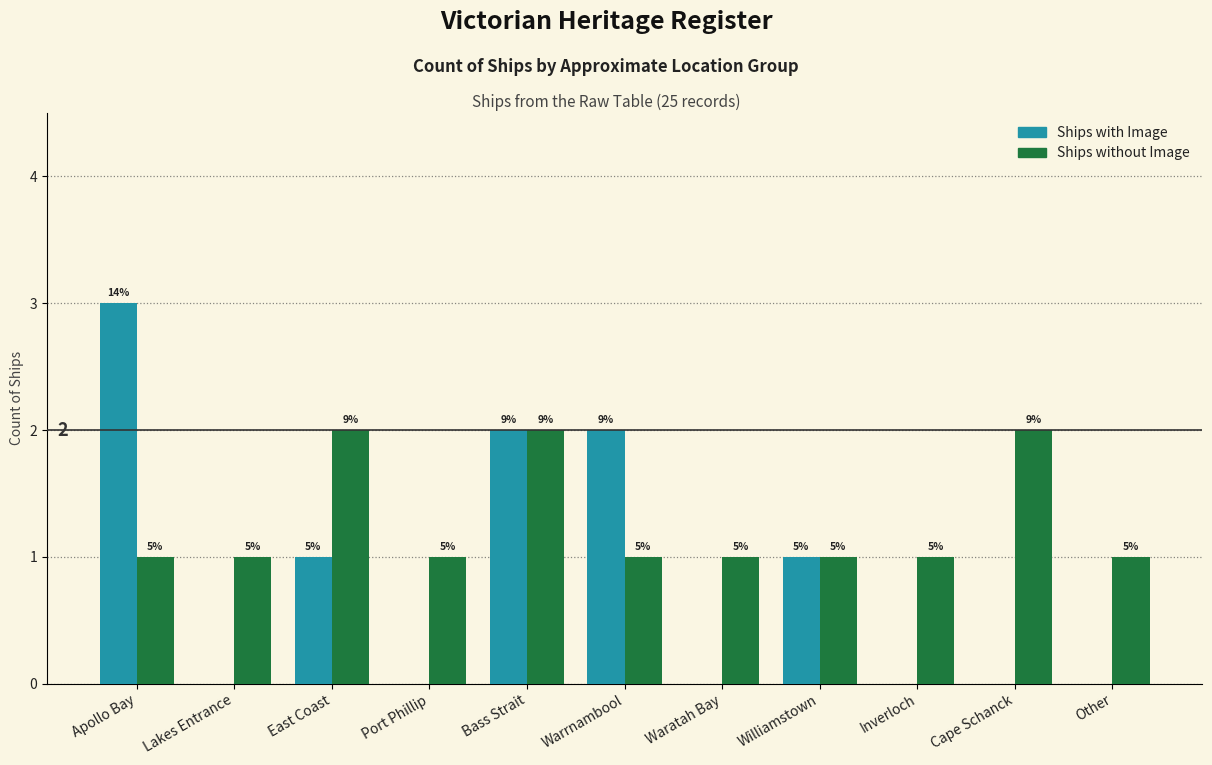

Between East Coast and Waratah Bay, which series saw the biggest shift?

Ships with Image